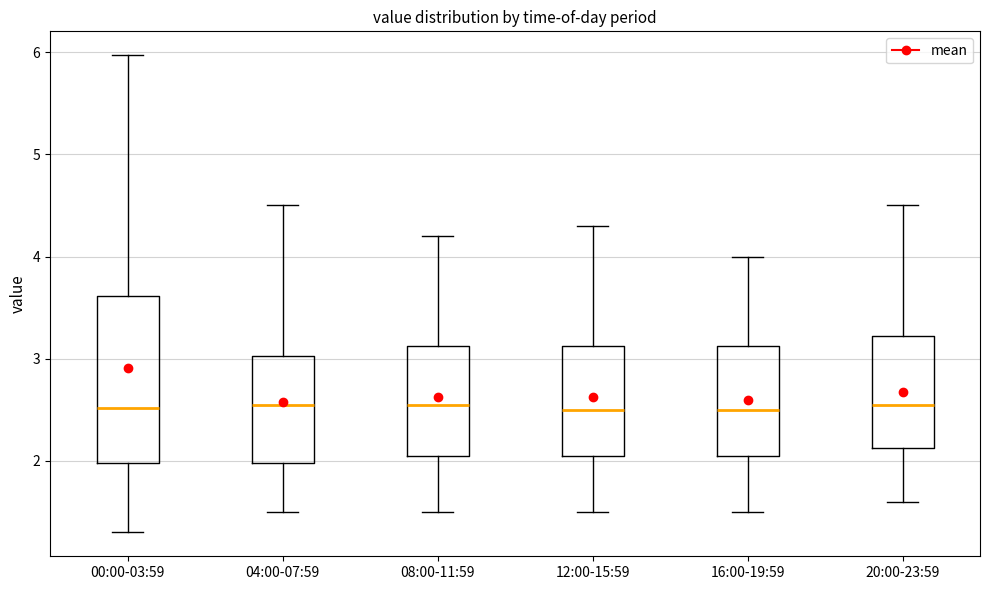

Reading left to right, read every box against the y-axis: the position of its median line, the range the box covers, and the ends of its whiskers. The values are not printed on the chart, so give them approximately, as read against the axis.

00:00-03:59: median 2.5, box 2.0 to 3.6, whiskers 1.3 to 6.0
04:00-07:59: median 2.6, box 2.0 to 3.0, whiskers 1.5 to 4.5
08:00-11:59: median 2.6, box 2.1 to 3.1, whiskers 1.5 to 4.2
12:00-15:59: median 2.5, box 2.1 to 3.1, whiskers 1.5 to 4.3
16:00-19:59: median 2.5, box 2.1 to 3.1, whiskers 1.5 to 4.0
20:00-23:59: median 2.6, box 2.1 to 3.2, whiskers 1.6 to 4.5